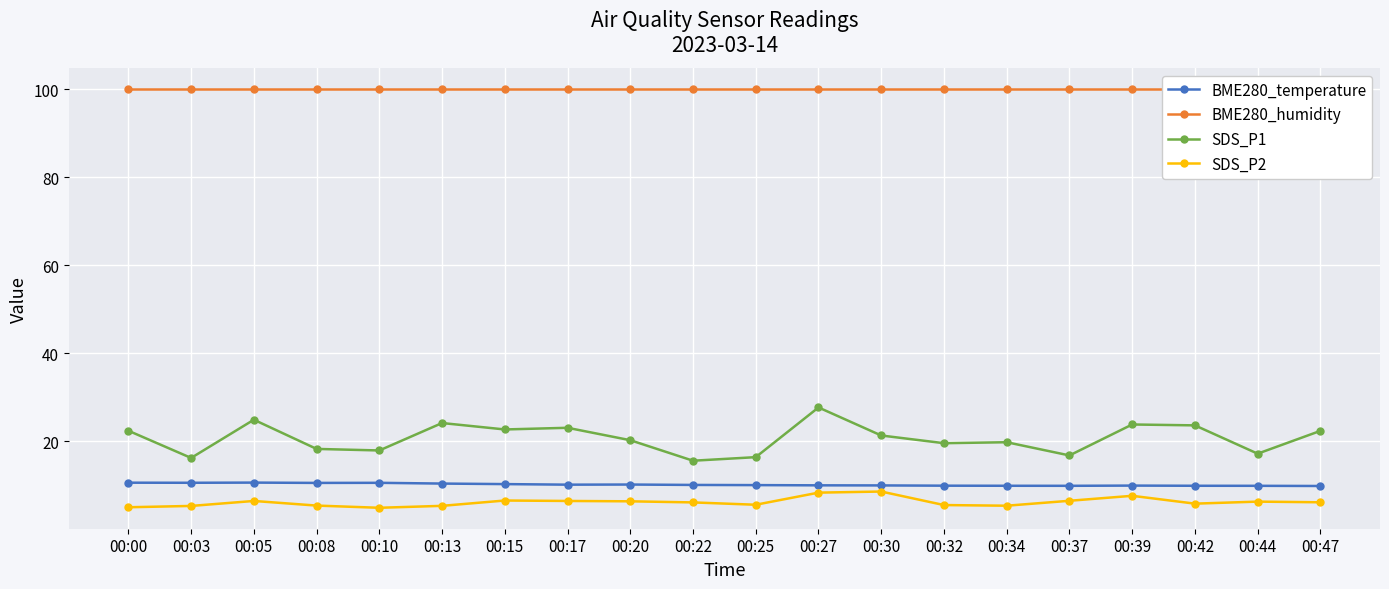

What is the value of the SDS_P1 point at the 4th from the left?

18.2